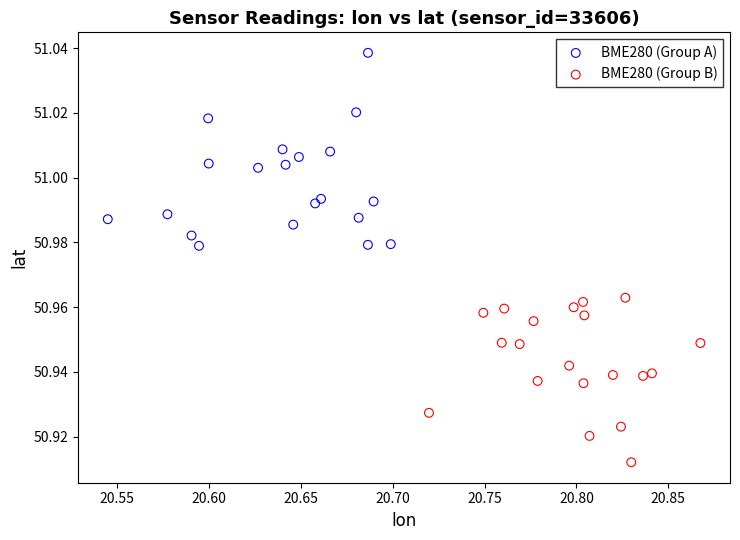

Which series reaches the minimum Y coordinate?

BME280 (Group B)